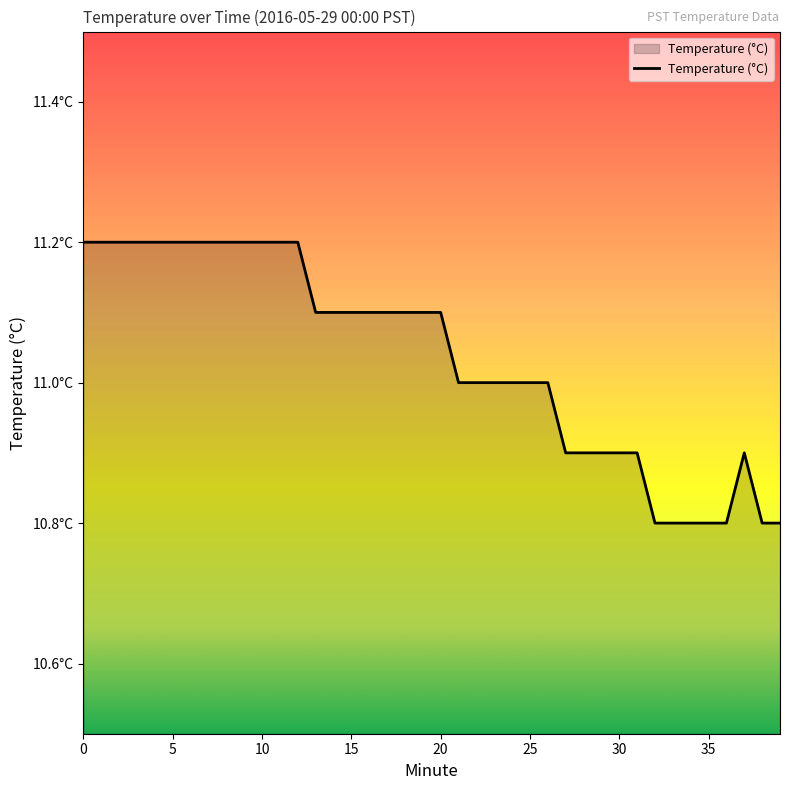

Is this an area chart (filled region under the line)?

Yes